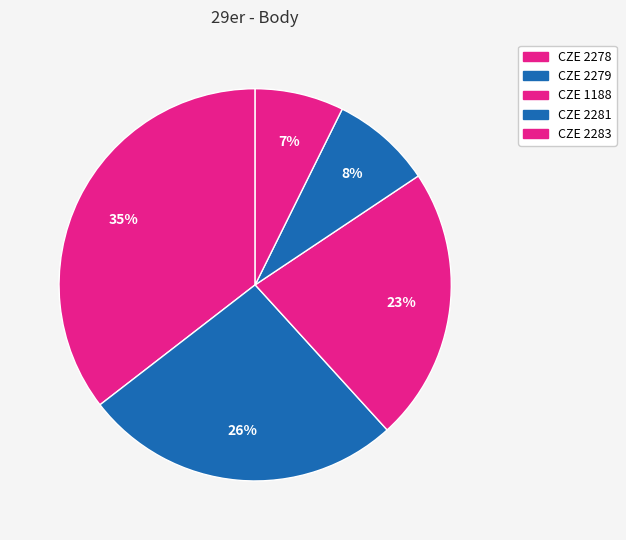

What is the smallest slice in the pie chart?

CZE 2283